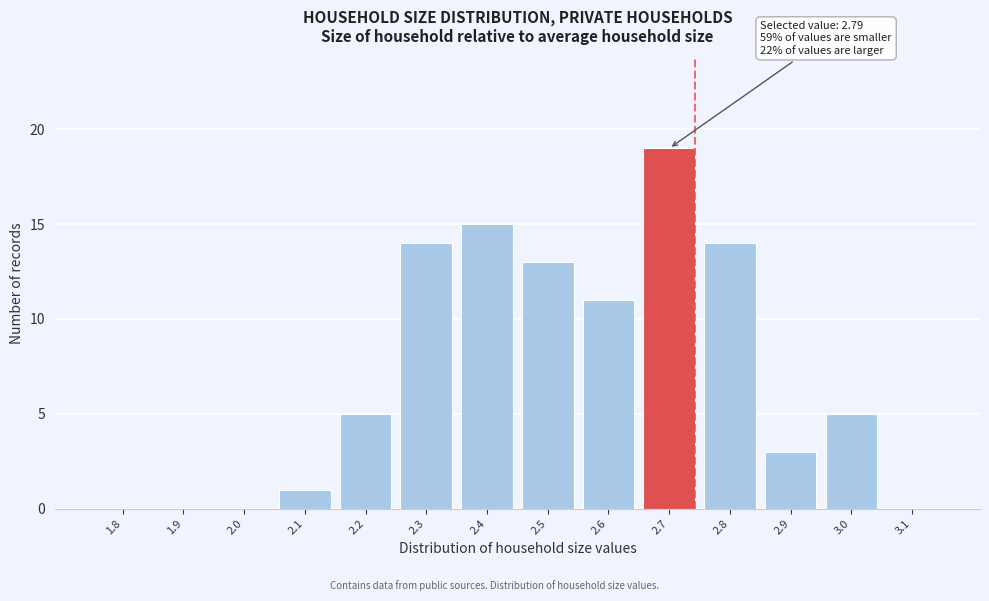

Reading left to right, transcribe all the data shown in this chart.

1.8=0	1.9=0	2.0=0	2.1=1	2.2=5	2.3=14	2.4=15	2.5=13	2.6=11	2.7=19	2.8=14	2.9=3	3.0=5	3.1=0